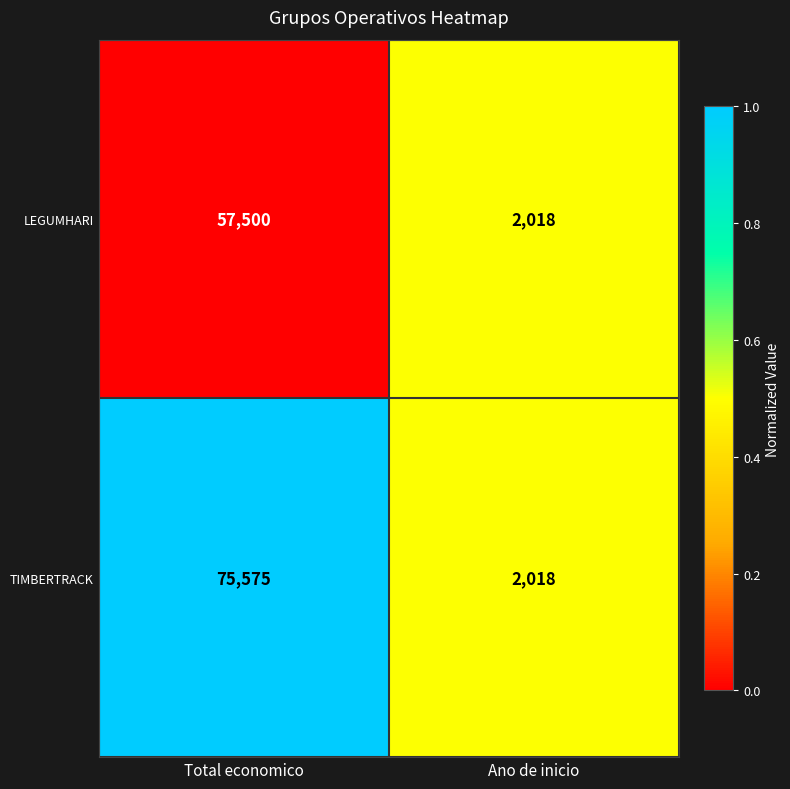

Which series has the largest total across all categories?

TIMBERTRACK